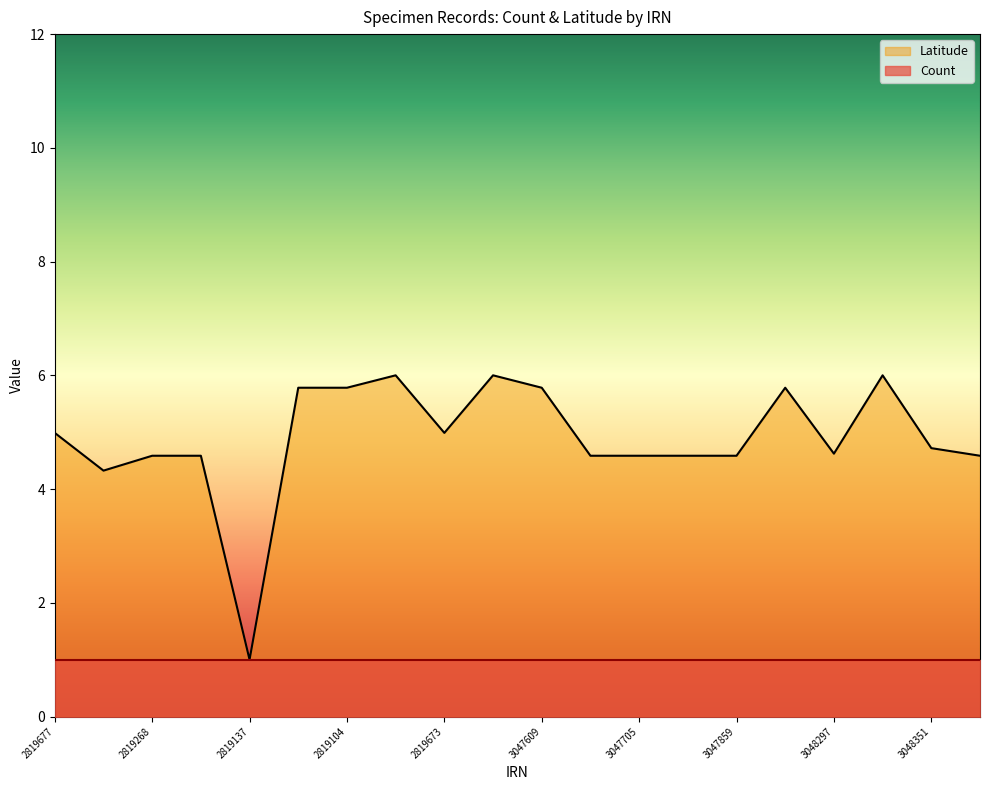

What is the minimum value shown in the chart?

1.0